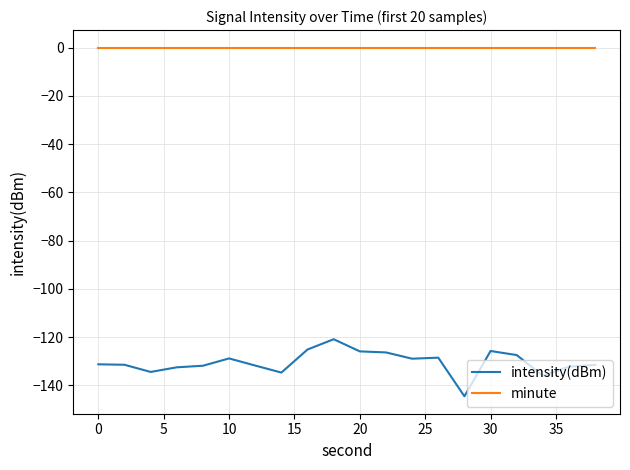

Which series has the largest total across all categories?

minute